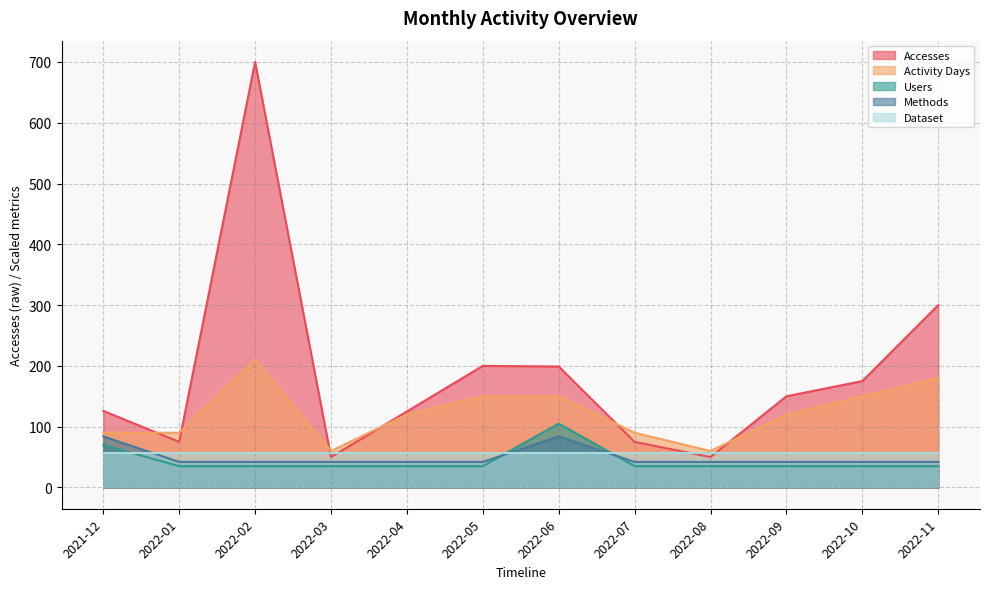

True or false: Methods and Activity Days cross at least once.

False